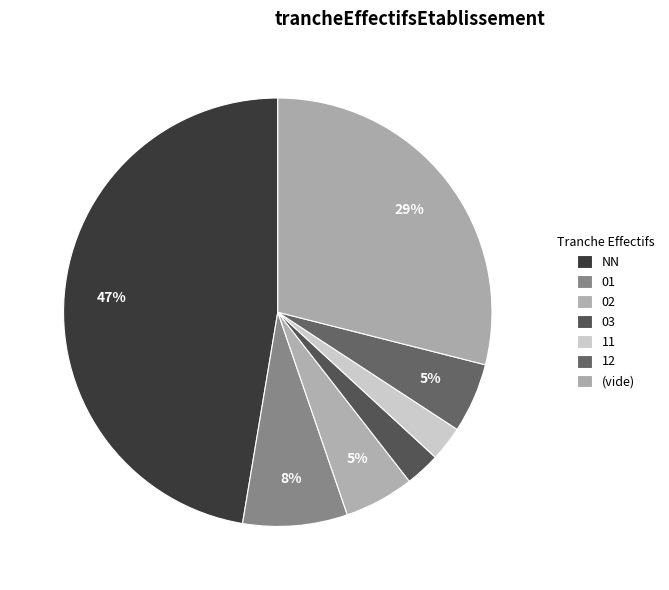

What percentage is the 12 slice, to the nearest percent?

5%